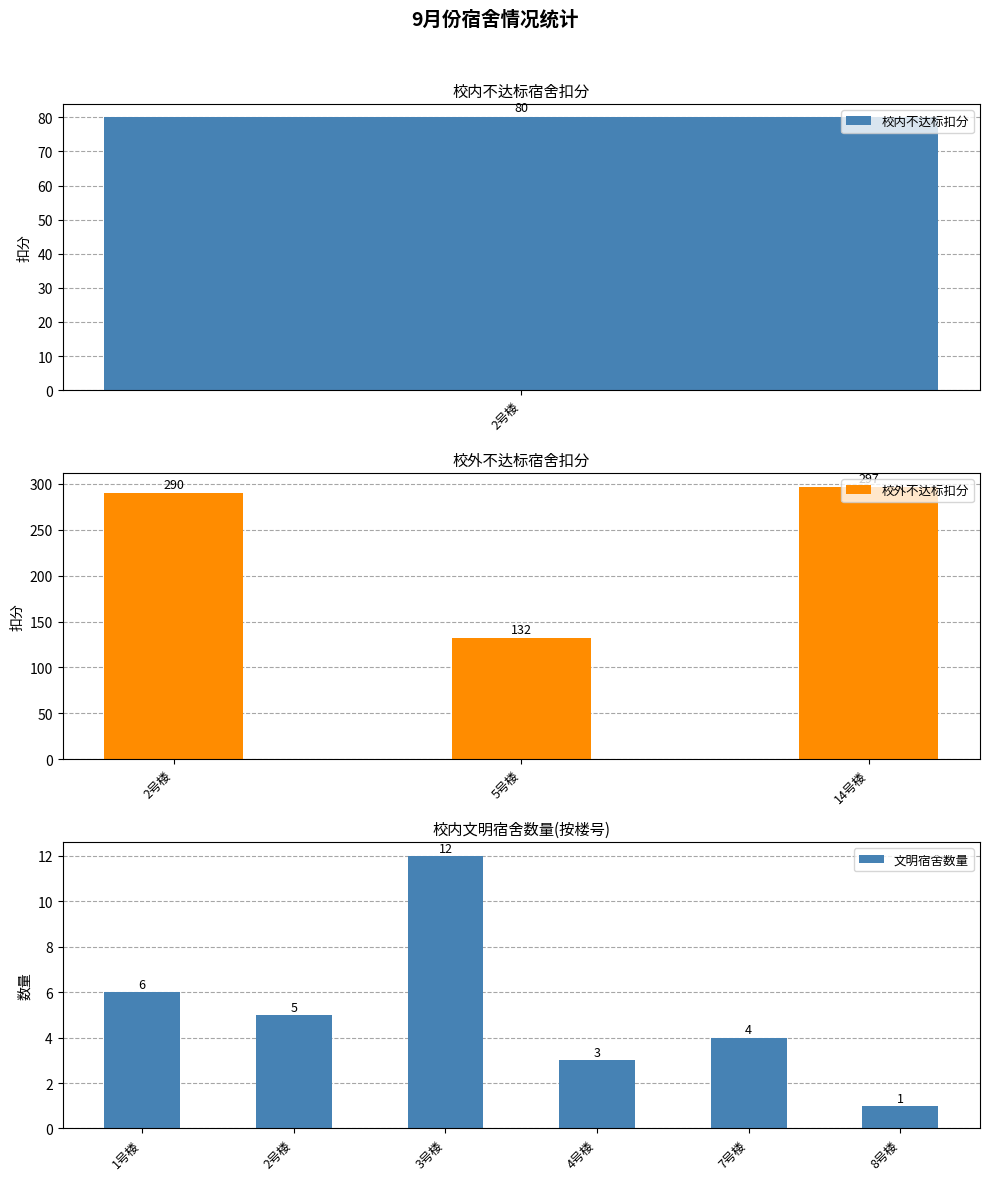

What is the value of the 3rd bar from the left?

297